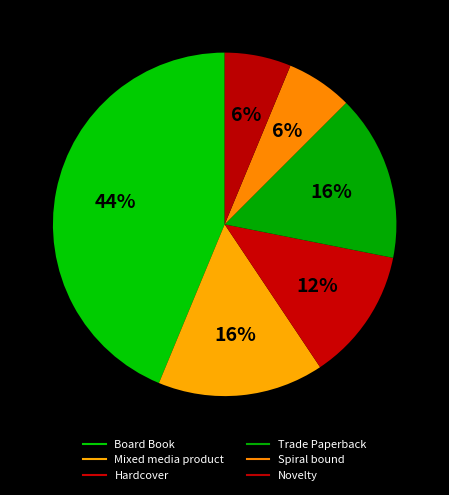

To the nearest percent, what is the average slice percentage?

17%